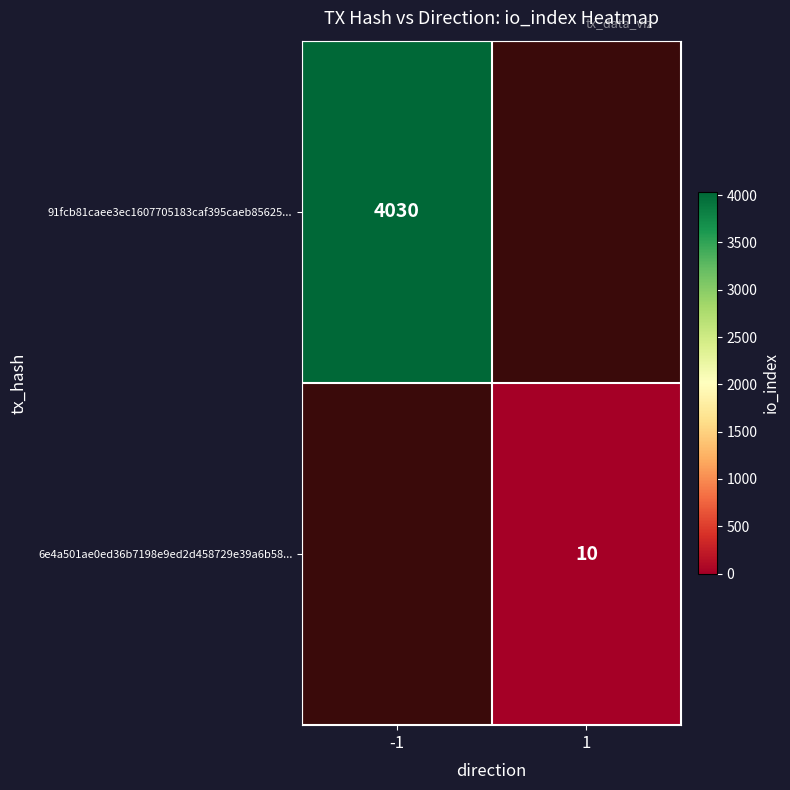

What is the greatest value displayed?

4030.0